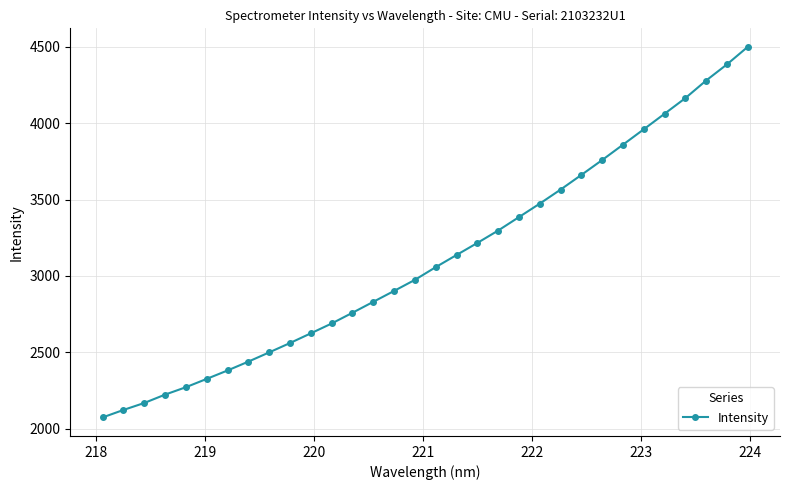

What is the greatest value displayed?

4500.9